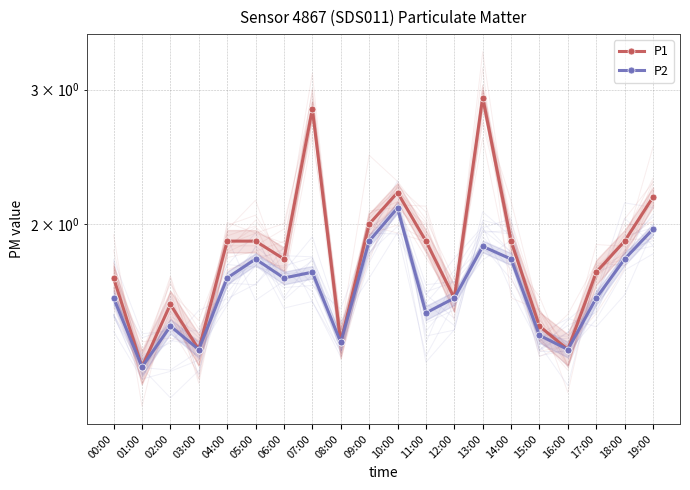

Reading left to right, what are all the values shown in this chart?

P1: 00:00=1.7	01:00=1.3	02:00=1.6	03:00=1.4	04:00=1.9	05:00=1.9	06:00=1.8	07:00=2.8	08:00=1.4	09:00=2.0	10:00=2.2	11:00=1.9	12:00=1.6	13:00=2.9	14:00=1.9	15:00=1.5	16:00=1.4	17:00=1.7	18:00=1.9	19:00=2.2
P2: 00:00=1.6	01:00=1.3	02:00=1.5	03:00=1.4	04:00=1.7	05:00=1.8	06:00=1.7	07:00=1.7	08:00=1.4	09:00=1.9	10:00=2.1	11:00=1.5	12:00=1.6	13:00=1.9	14:00=1.8	15:00=1.4	16:00=1.4	17:00=1.6	18:00=1.8	19:00=2.0